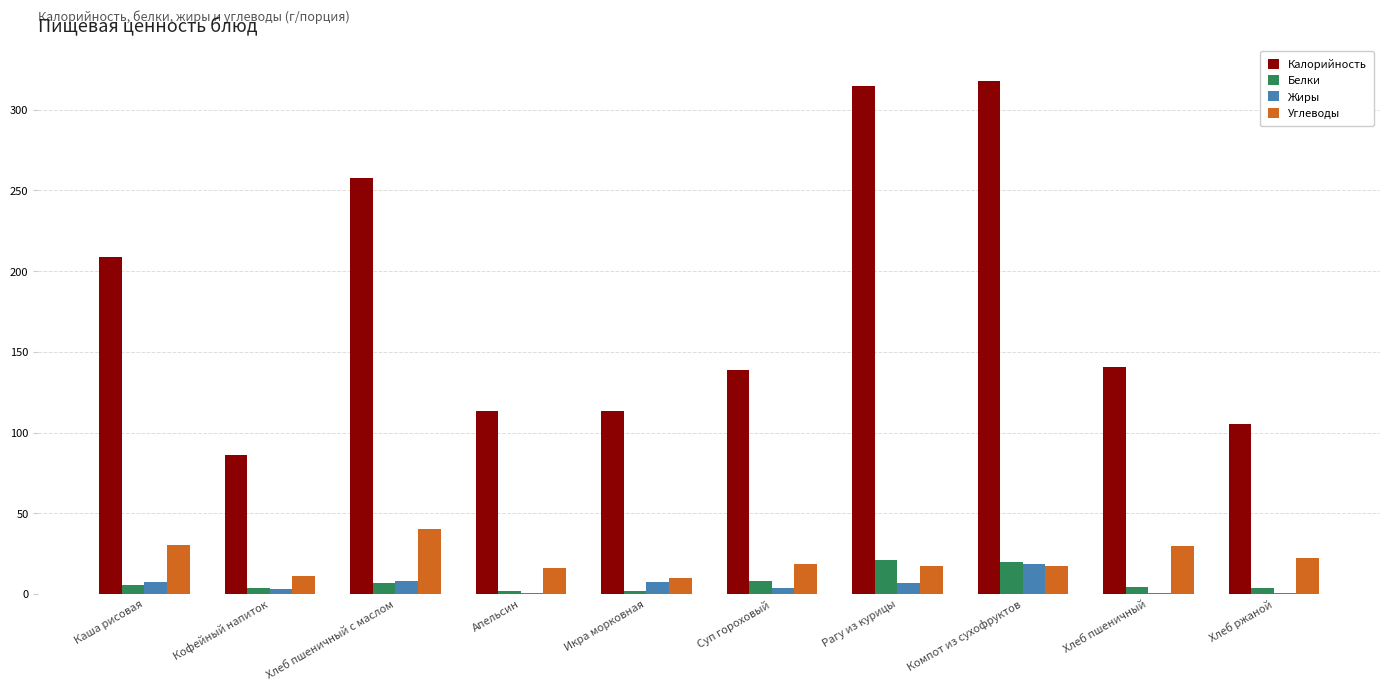

What is the sum of the Белки values at Кофейный напиток and Апельсин?

5.6